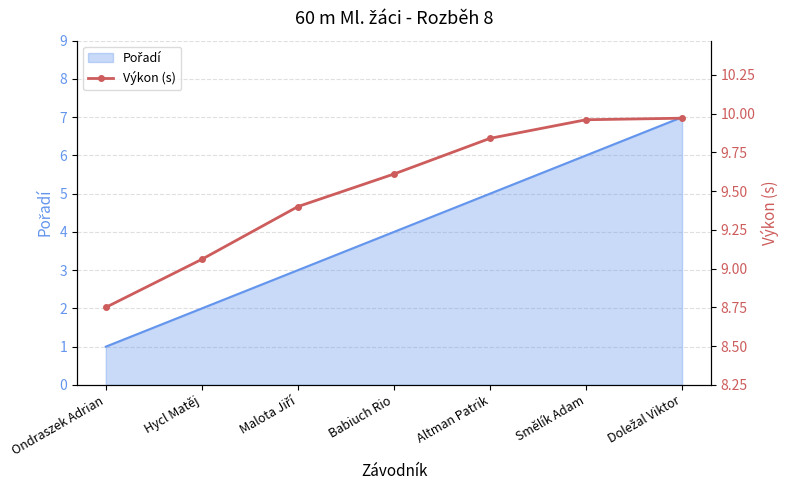

Is it true that the value at Ondraszek Adrian is 8.8?

True